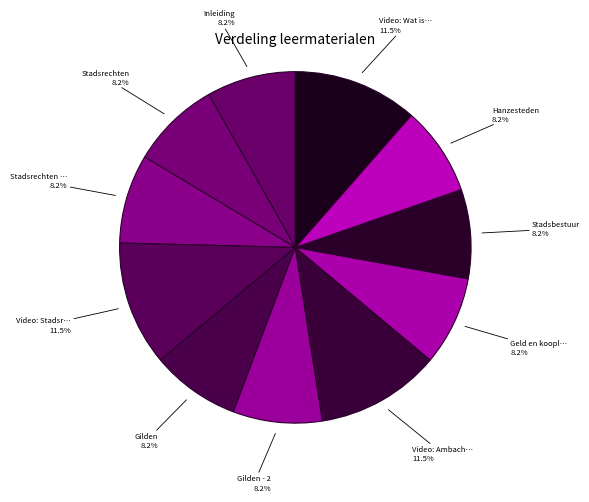

How many segments does this pie chart have?

11